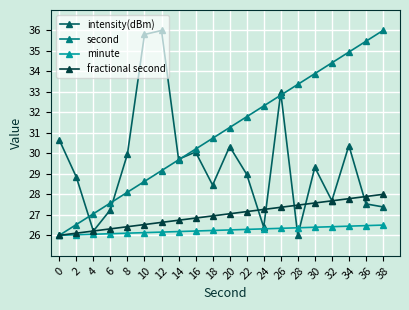

How many data points does each series have?

20